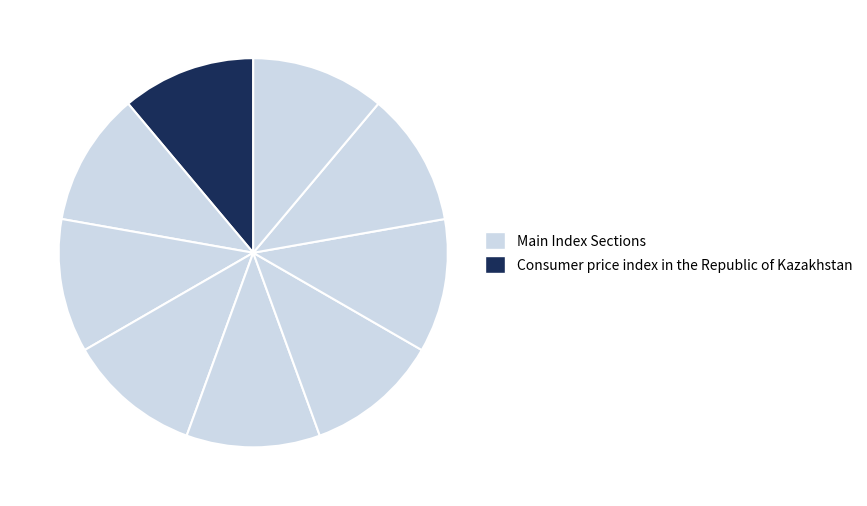

How many slices are in this pie chart?

9